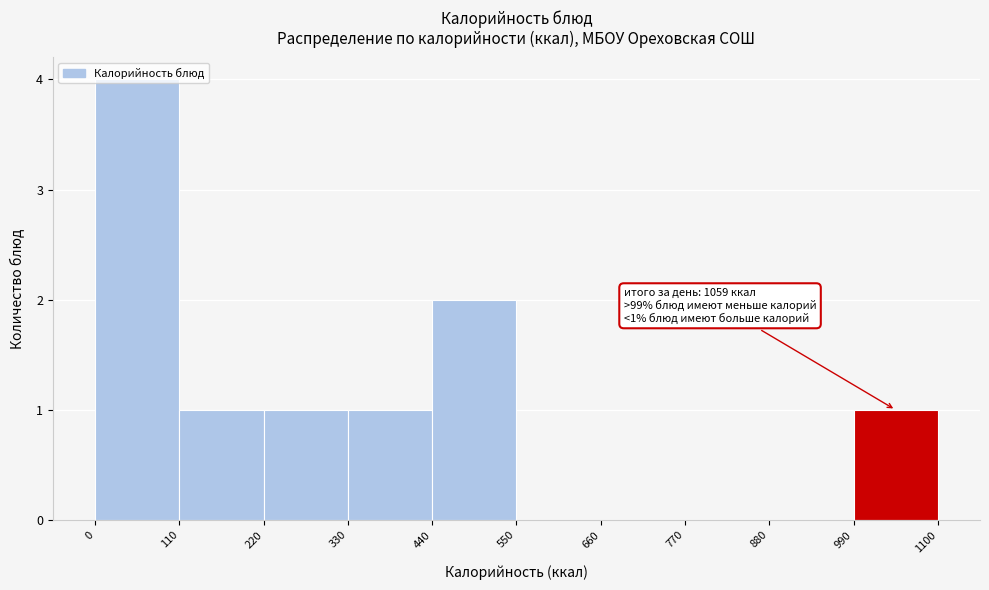

Which range on the x-axis has the tallest bar?

0 to 110